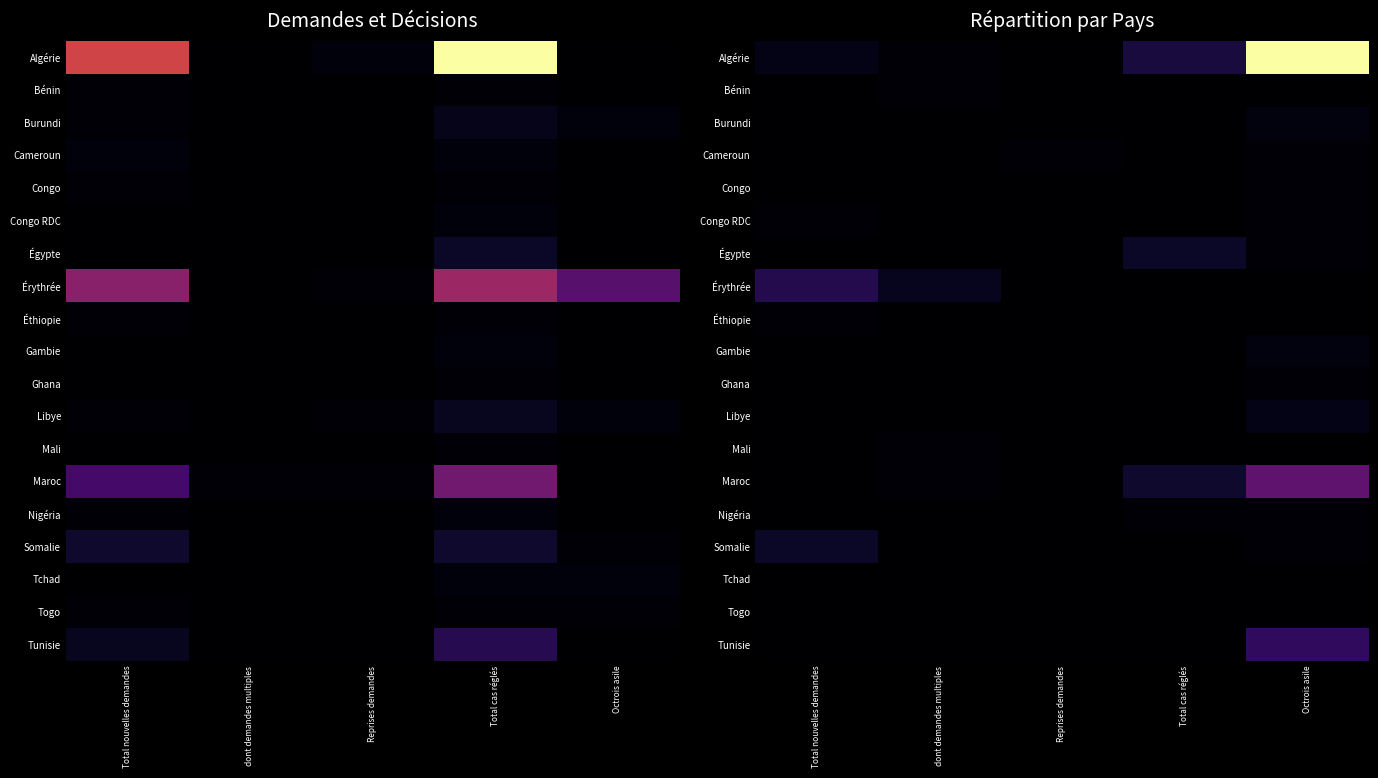

Is it true that Maroc equals 9 at Total cas réglés?

False